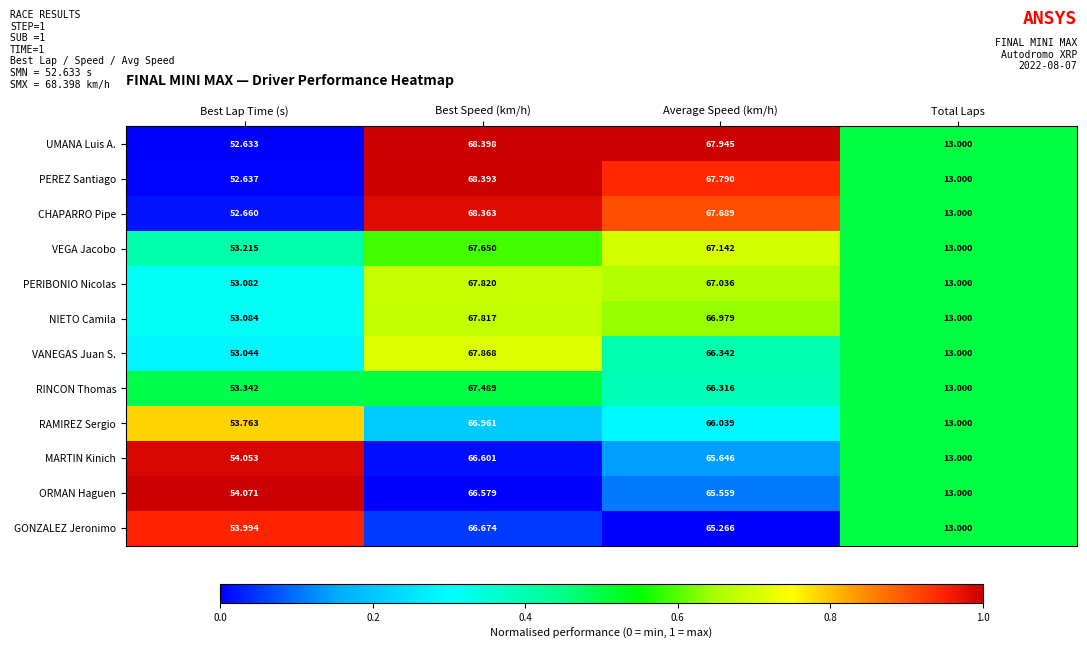

Which label corresponds to the smallest value in the chart?

Total Laps